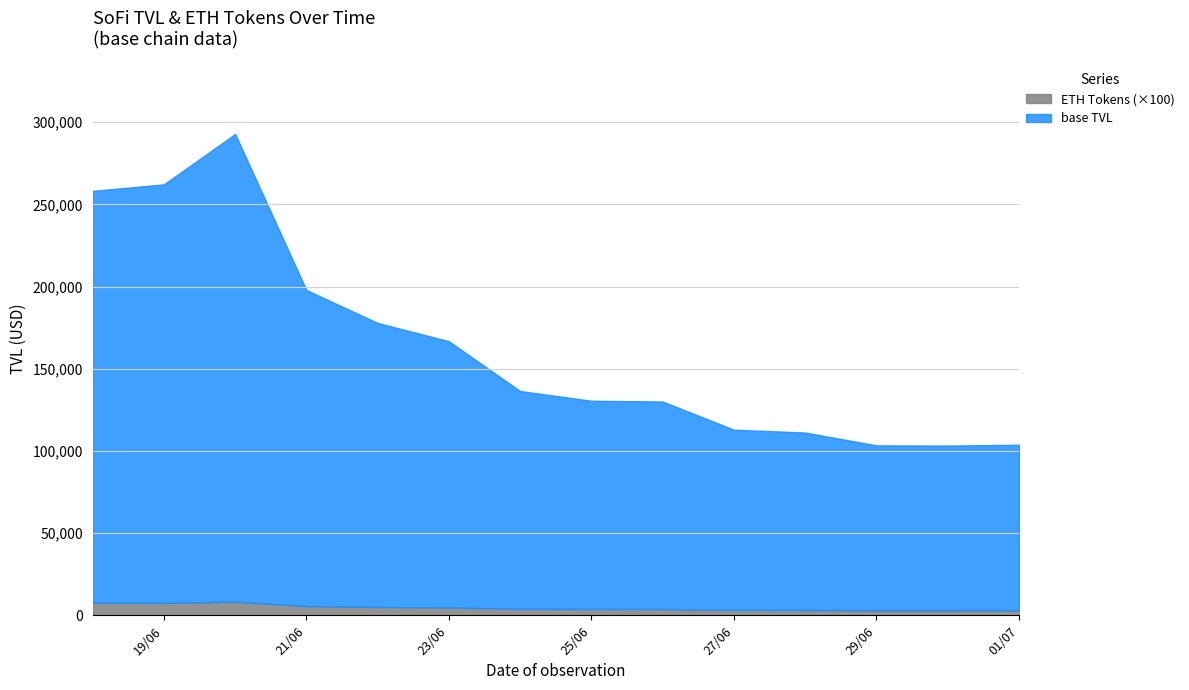

What value does the base TVL series have at 27/06/2024?

112907.8